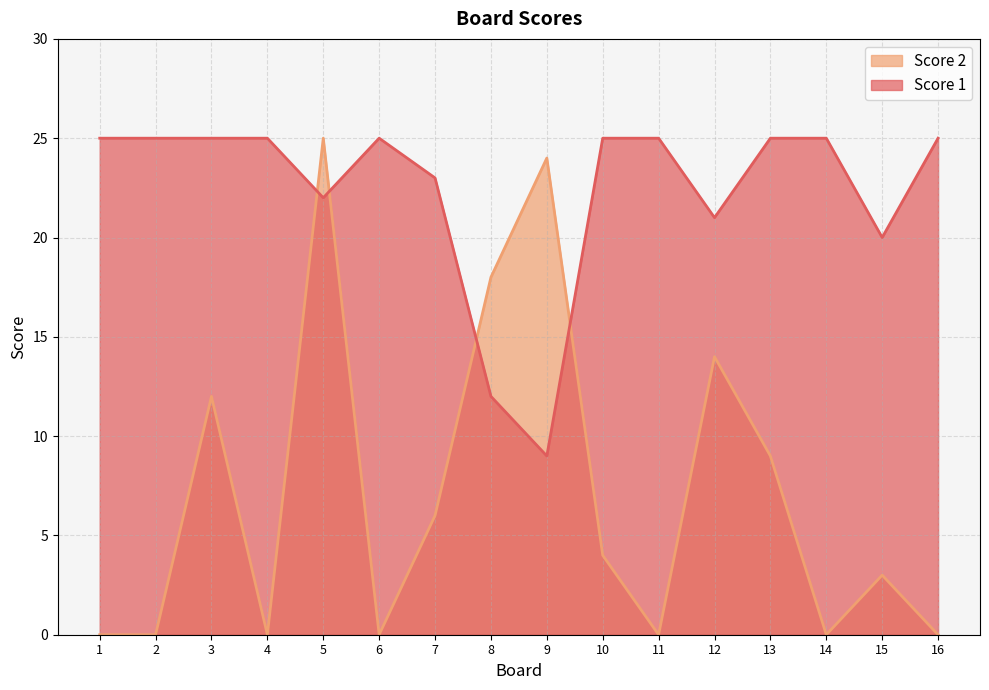

The value of Score 2 at 9 is 38. True or false?

False